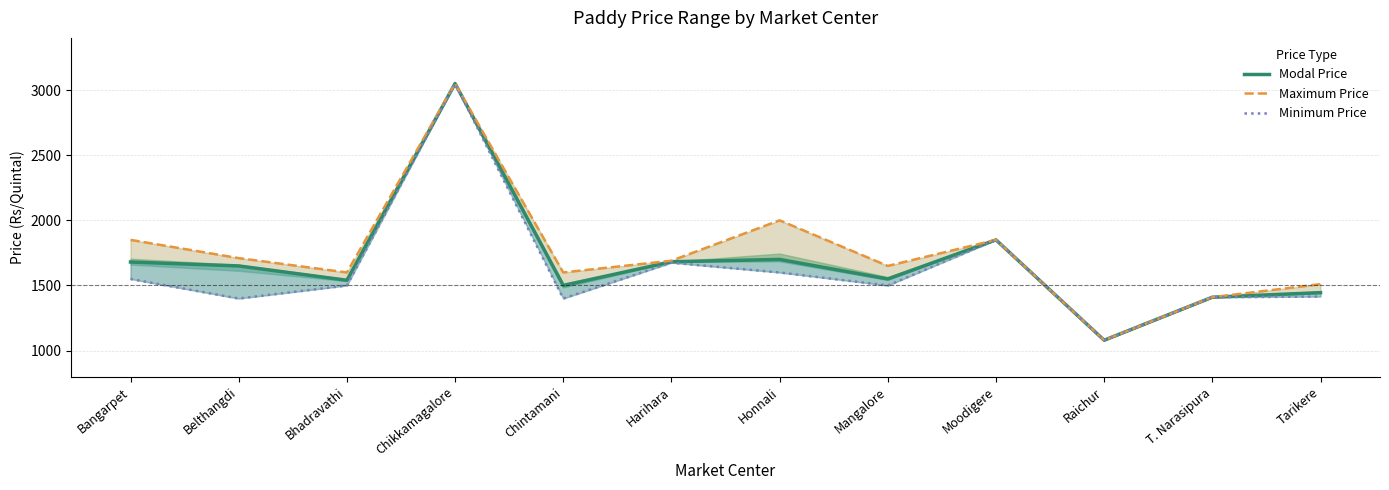

Rank the series by their average value, from lowest to highest.

Minimum Price, Modal Price, Maximum Price